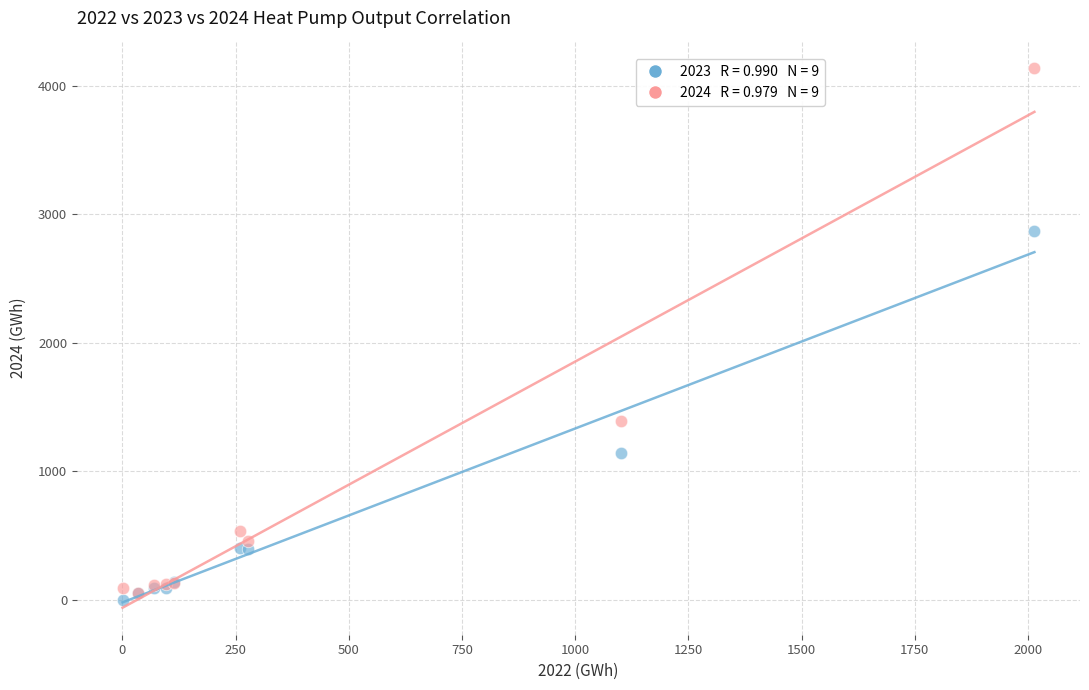

Across all series, what Y value is closest to 2069?

1394.2